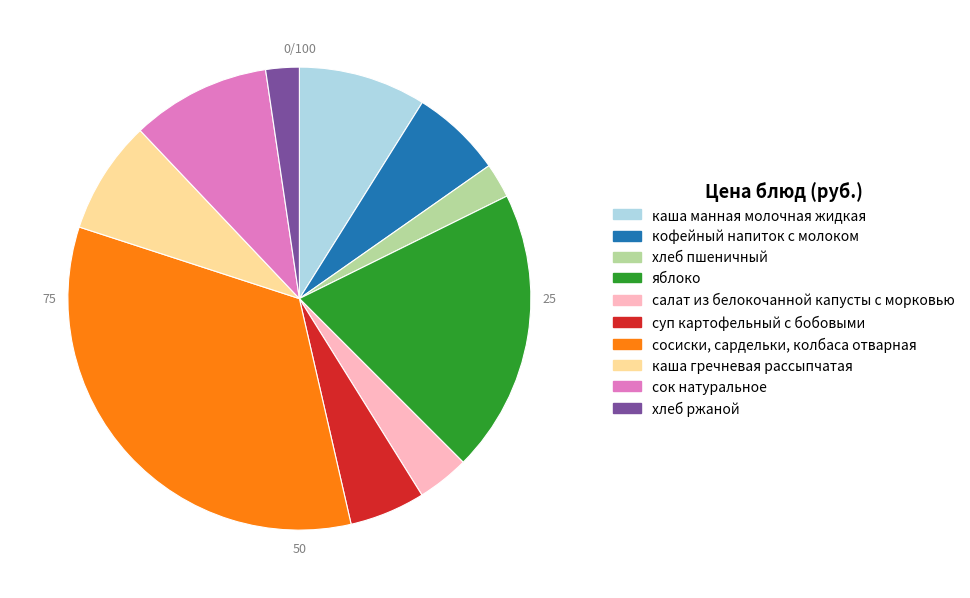

Which slice is the largest?

сосиски, сардельки, колбаса отварная